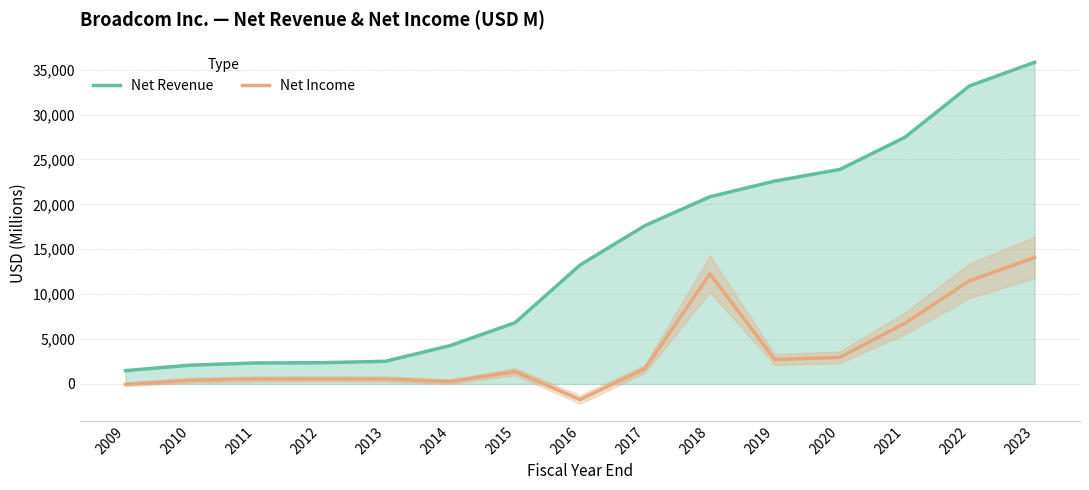

Which series has the largest range (max minus min)?

Net Revenue